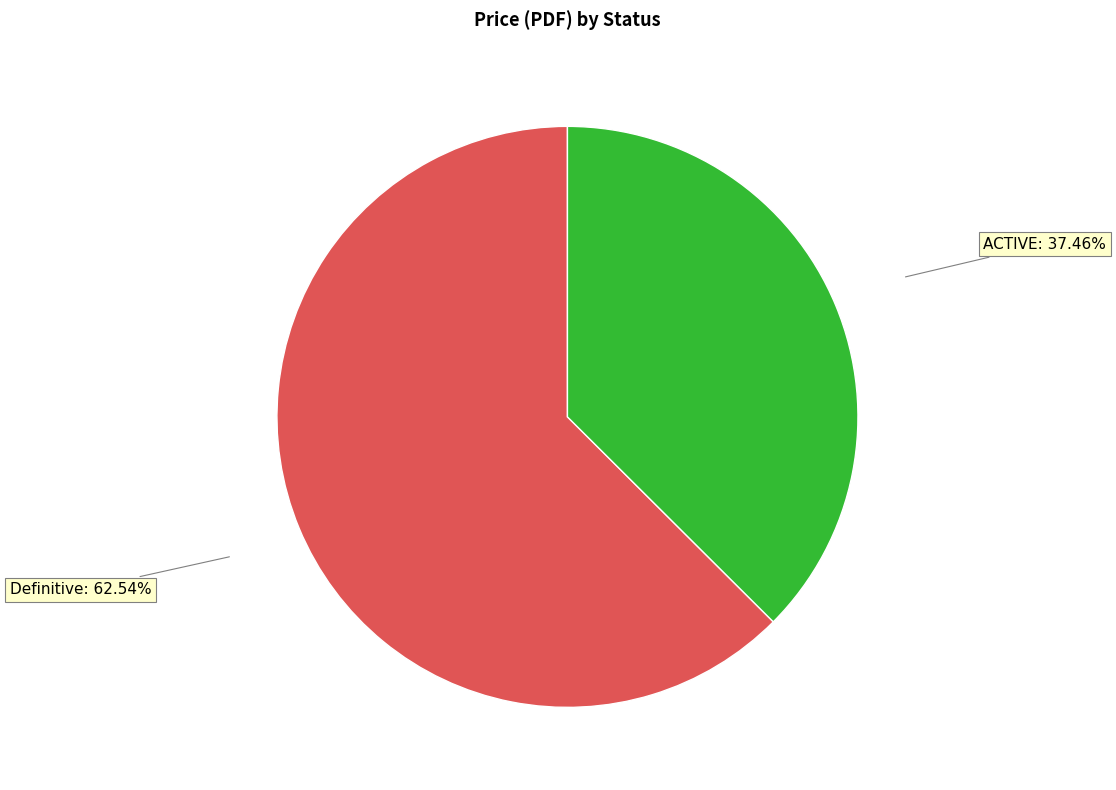

Does any single category account for the majority?

Yes